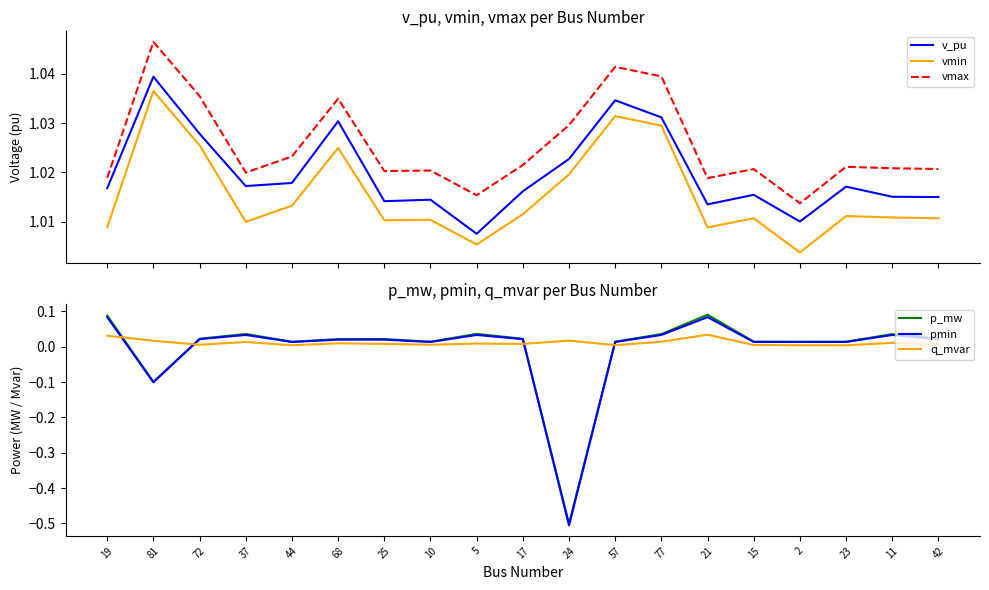

How many lines are shown in the chart?

6